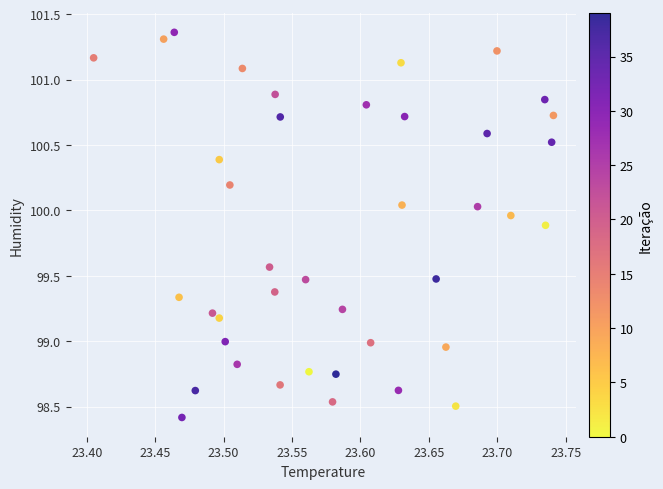

What is the range of X values (max minus min)?

0.3